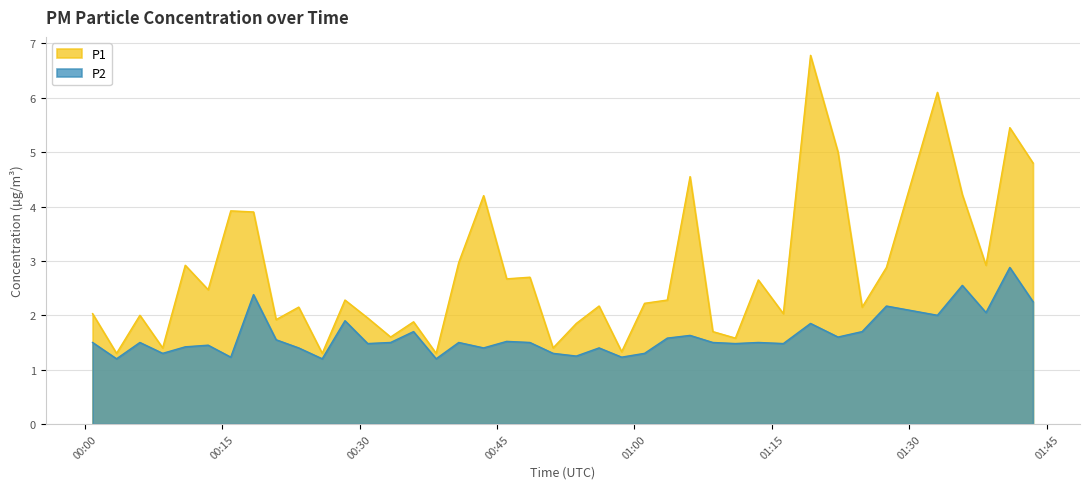

Reading left to right, list all the values displayed in this chart.

P1: 2.0	1.3	2.0	1.4	2.9	2.5	3.9	3.9	1.9	2.1	1.3	2.3	1.9	1.6	1.9	1.3	3.0	4.2	2.7	2.7	1.4	1.9	2.2	1.3	2.2	2.3	4.5	1.7	1.6	2.6	2.0	6.8	5.0	2.1	2.9	6.1	4.2	2.9	5.5	4.8
P2: 1.5	1.2	1.5	1.3	1.4	1.4	1.2	2.4	1.6	1.4	1.2	1.9	1.5	1.5	1.7	1.2	1.5	1.4	1.5	1.5	1.3	1.2	1.4	1.2	1.3	1.6	1.6	1.5	1.5	1.5	1.5	1.9	1.6	1.7	2.2	2.0	2.5	2.0	2.9	2.2